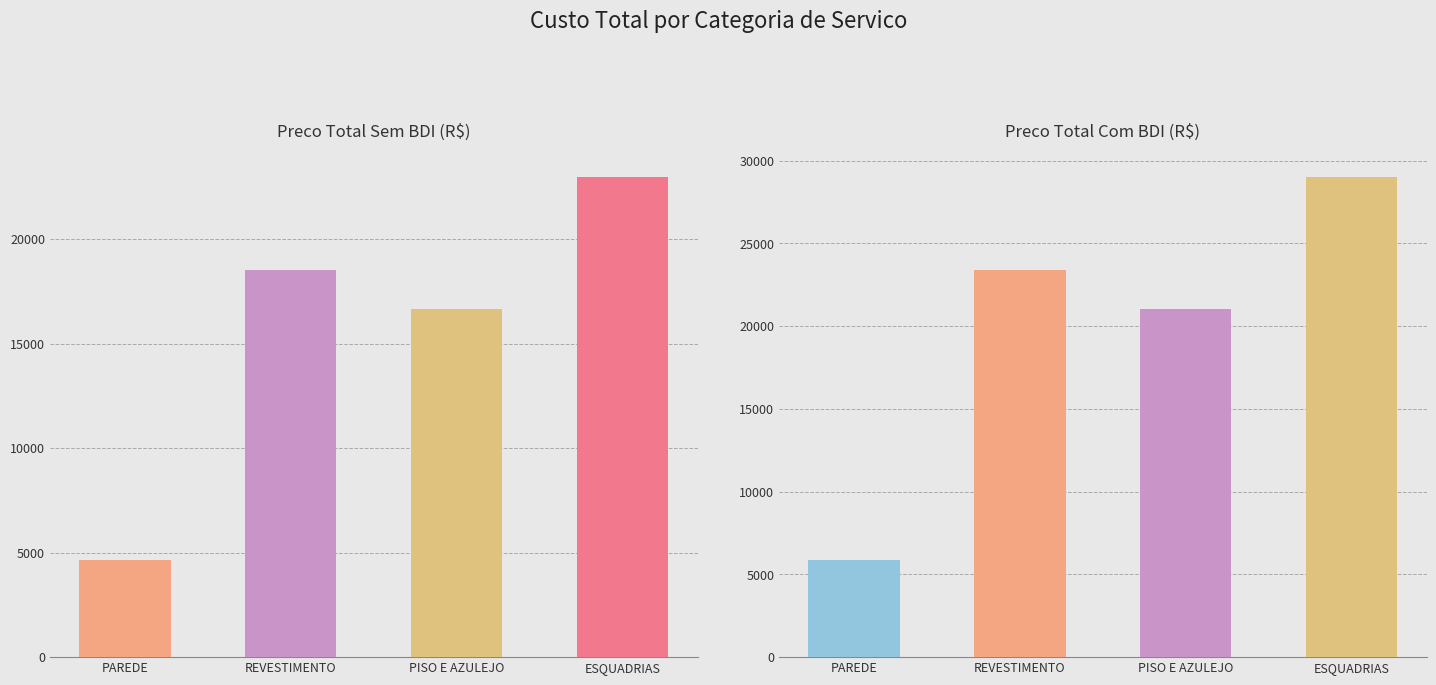

What position from the left is REVESTIMENTO?

2